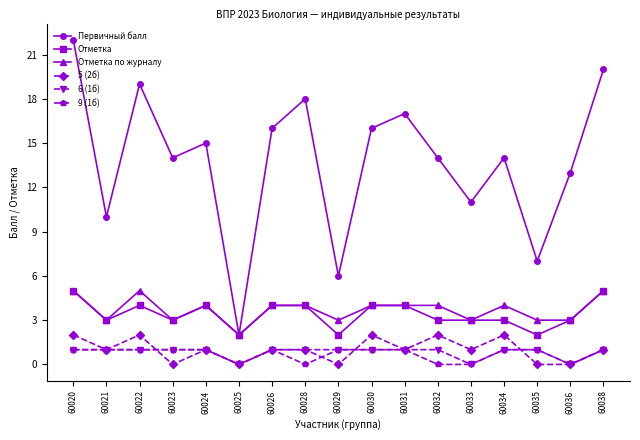

True or false: Отметка and 9 (1б) cross at least once.

False